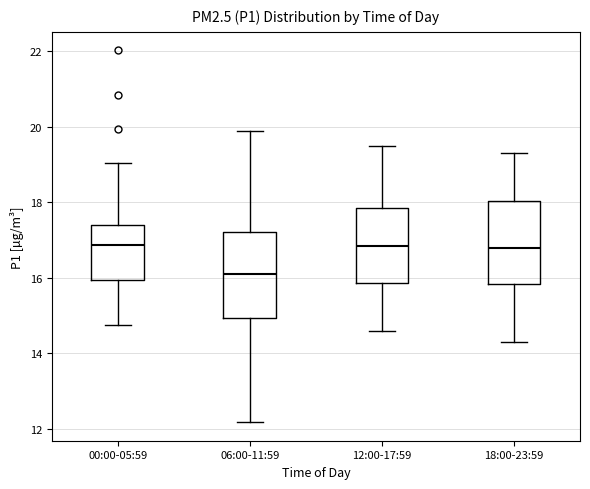

Reading left to right, transcribe this box plot: for each box, give where its median line is, the range the box spans, and where its two whiskers end, as read against the y-axis. The values are not printed on the chart, so give them approximately, as read against the axis.

00:00-05:59: median 16.8, box 16.0 to 17.4, whiskers 14.8 to 19.0
06:00-11:59: median 16.2, box 15.0 to 17.2, whiskers 12.2 to 19.8
12:00-17:59: median 16.8, box 15.8 to 17.8, whiskers 14.6 to 19.6
18:00-23:59: median 16.8, box 15.8 to 18.0, whiskers 14.4 to 19.4